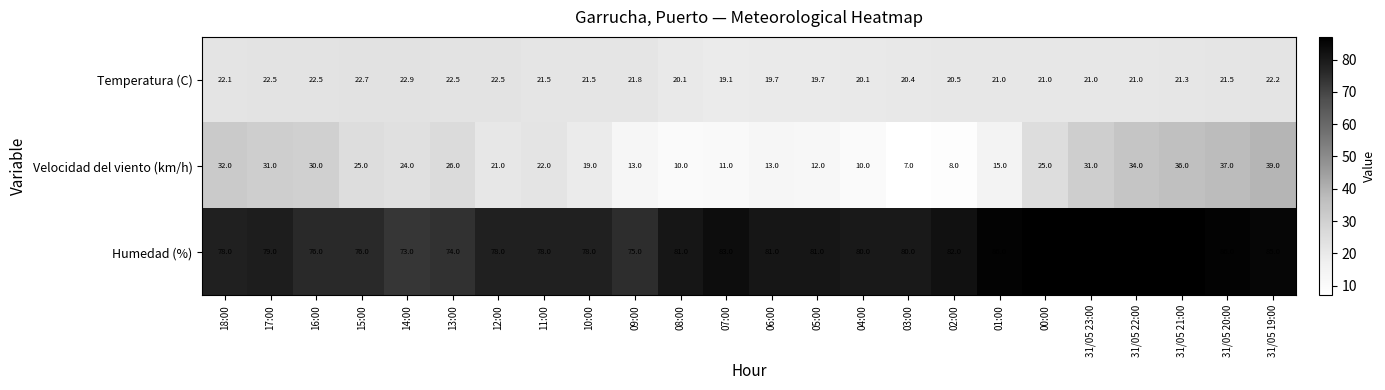

What is the total value across all series at 11:00?

121.5